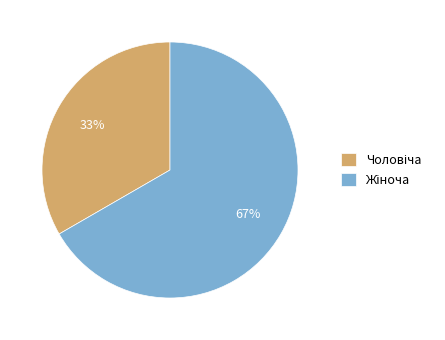

To the nearest percent, what is the average slice percentage?

50%